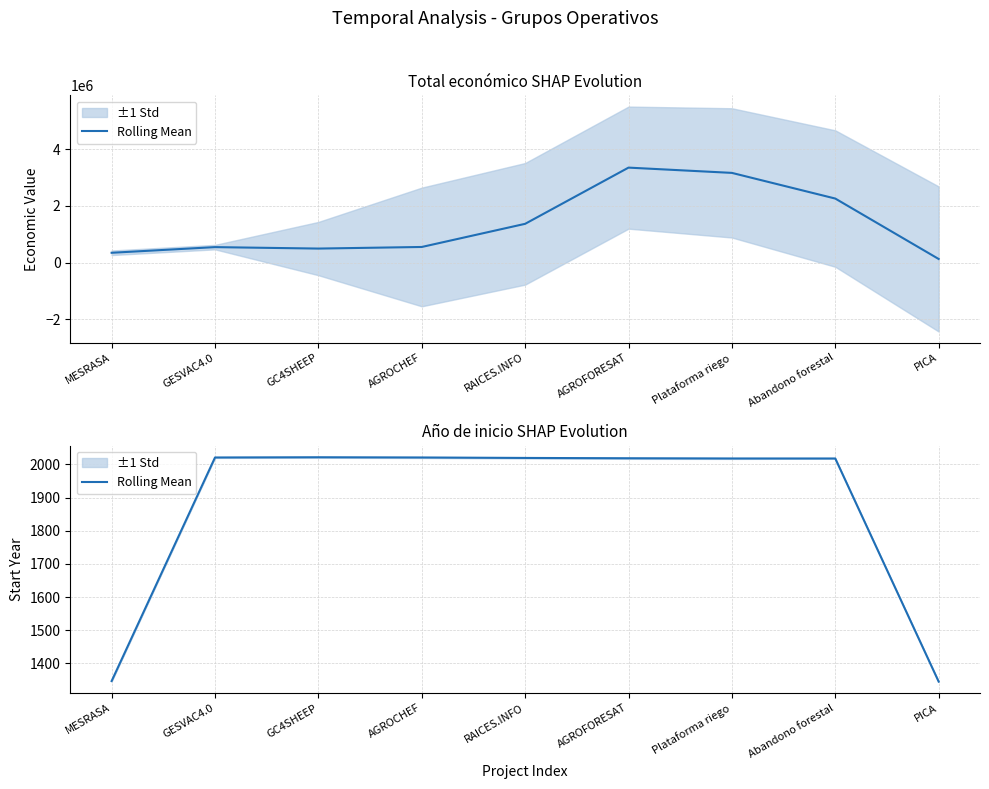

What position from the right is AGROCHEF?

6